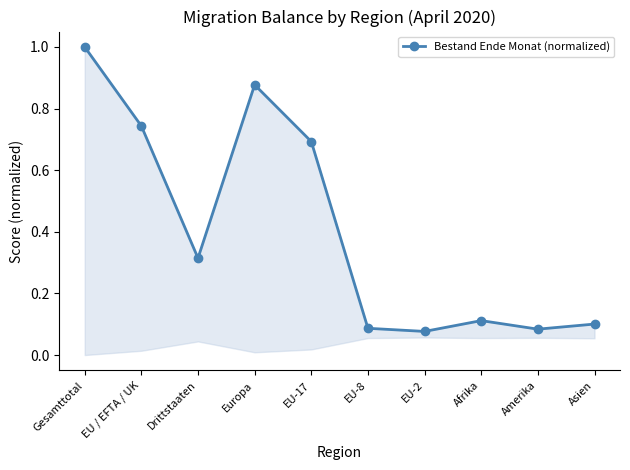

What is the difference between the maximum and second lowest values?

0.9